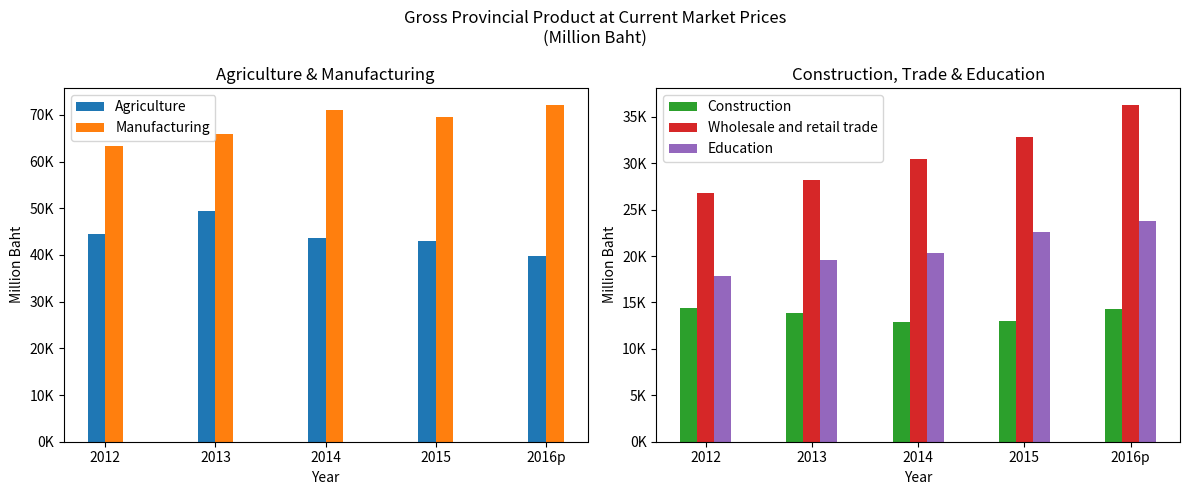

What is the average value of the Education series?

20827.2